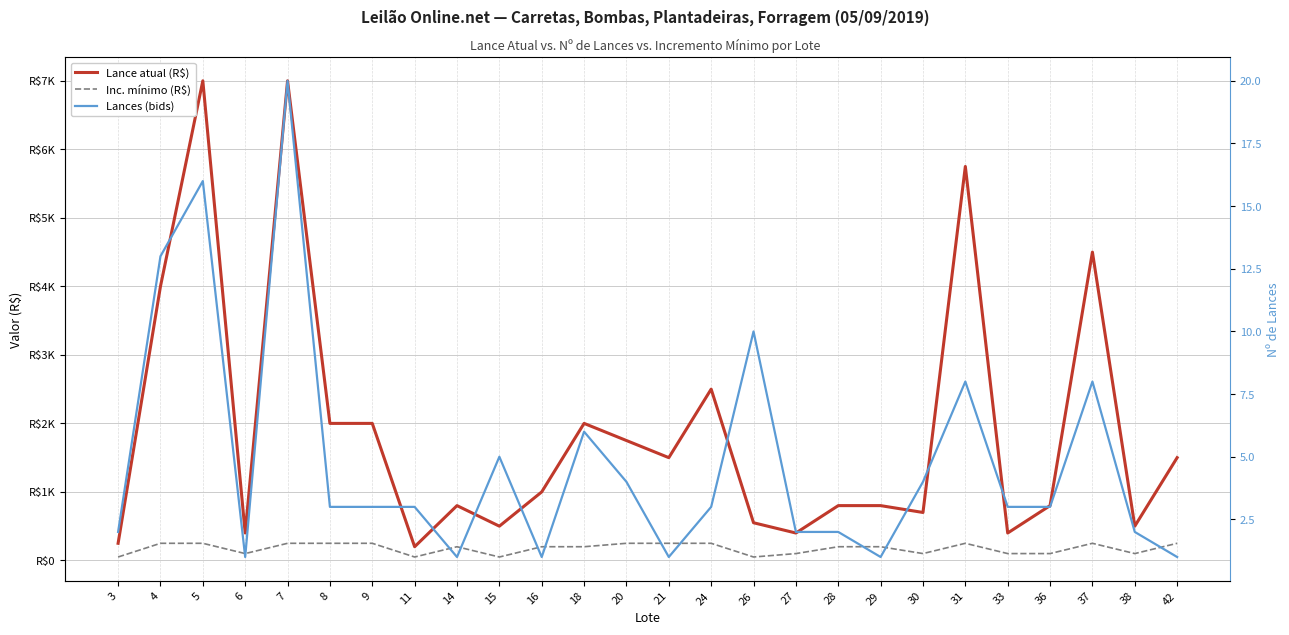

At which label does Lances (bids) reach its peak?

7